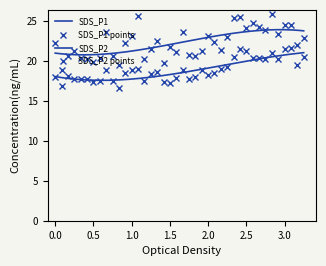

Rank the series by their maximum value, from lowest to highest.

SDS_P2, SDS_P1